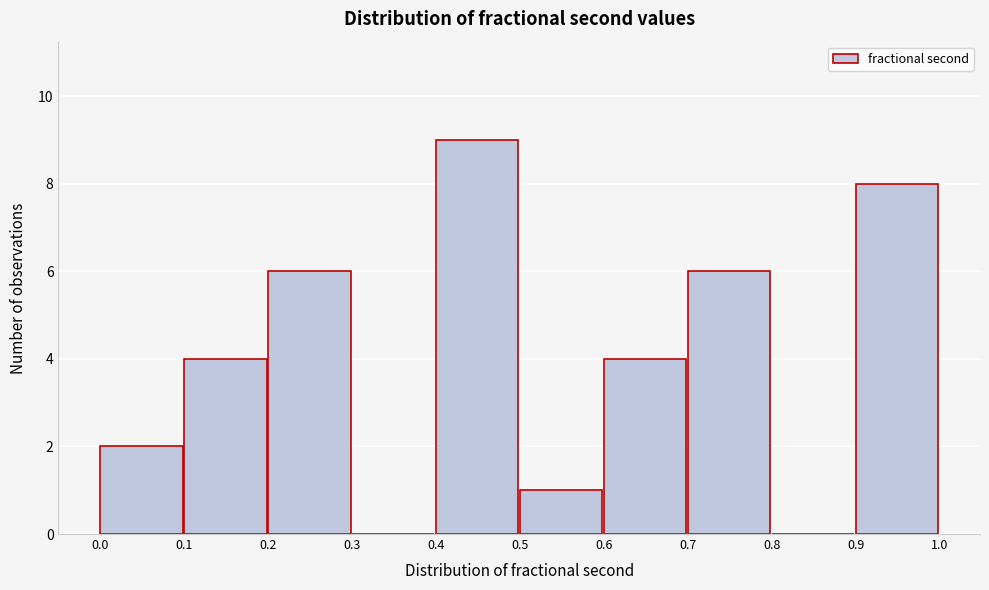

Which range on the x-axis has the tallest bar?

0.4 to 0.5